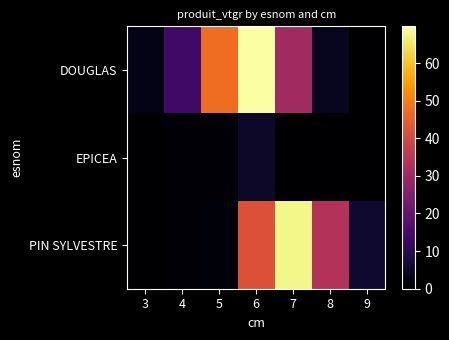

Reading right to left, transcribe all the data shown in this chart.

DOUGLAS: 9=0.0	8=4.1	7=30.4	6=69.8	5=47.3	4=13.7	3=2.7
EPICEA: 9=0.0	8=0.0	7=0.0	6=4.9	5=1.0	4=1.1	3=0.0
PIN SYLVESTRE: 9=5.9	8=33.4	7=67.7	6=41.8	5=1.1	4=0.6	3=0.0